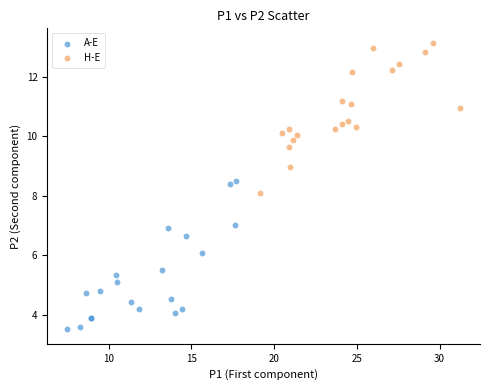

Which series contains the highest Y value?

H-E